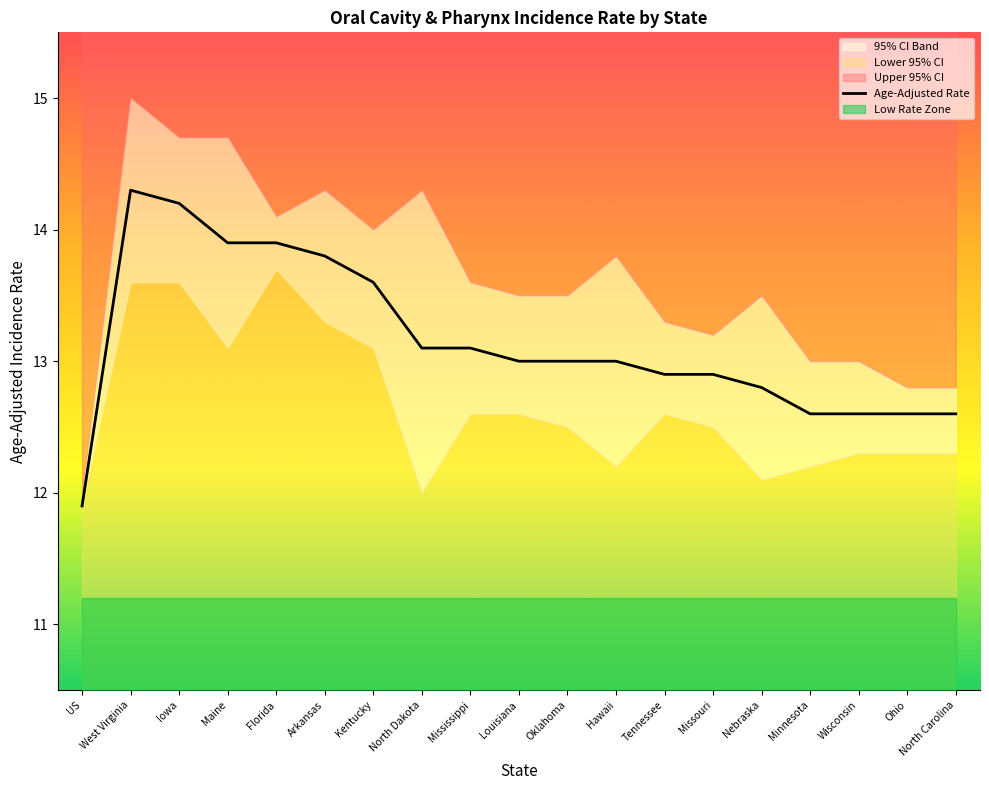

Reading left to right, list all the values displayed in this chart.

US=11.9	West Virginia=14.3	Iowa=14.2	Maine=13.9	Florida=13.9	Arkansas=13.8	Kentucky=13.6	North Dakota=13.1	Mississippi=13.1	Louisiana=13.0	Oklahoma=13.0	Hawaii=13.0	Tennessee=12.9	Missouri=12.9	Nebraska=12.8	Minnesota=12.6	Wisconsin=12.6	Ohio=12.6	North Carolina=12.6